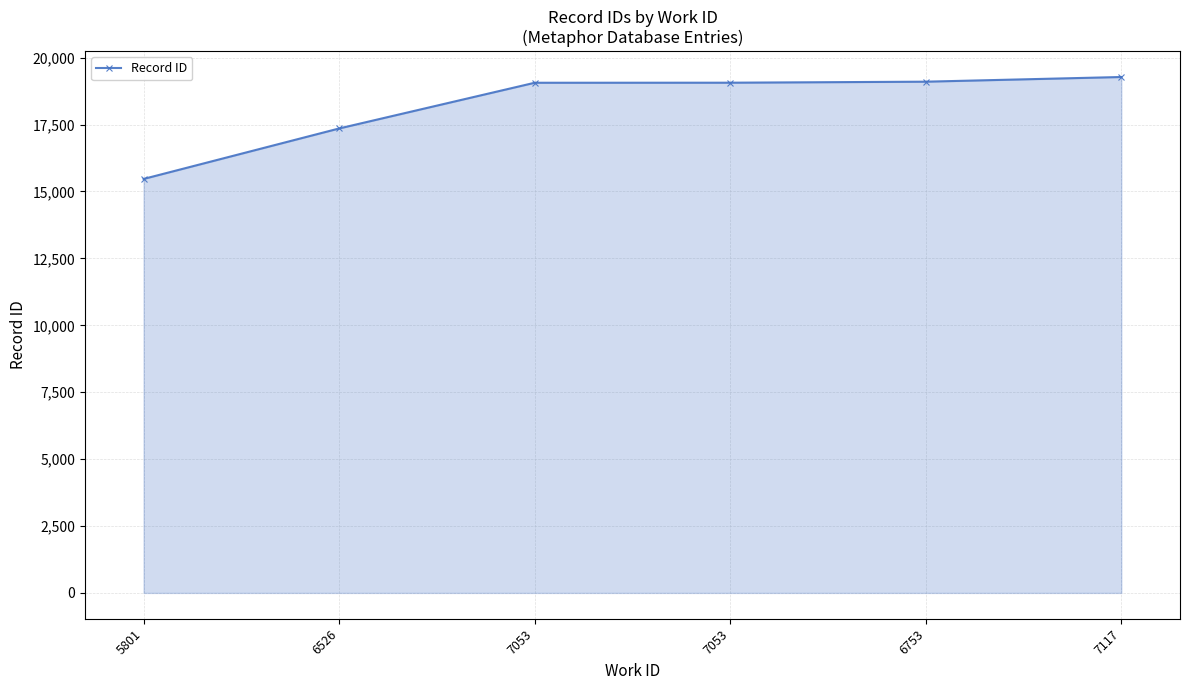

How many data points are less than 19065?

3